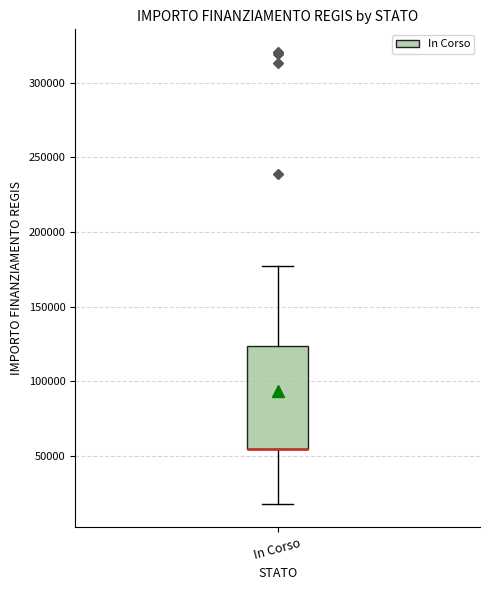

Where does the lower whisker of the box for In Corso end on the y-axis? The values are not printed on the chart, so give them approximately, as read against the axis.

20000